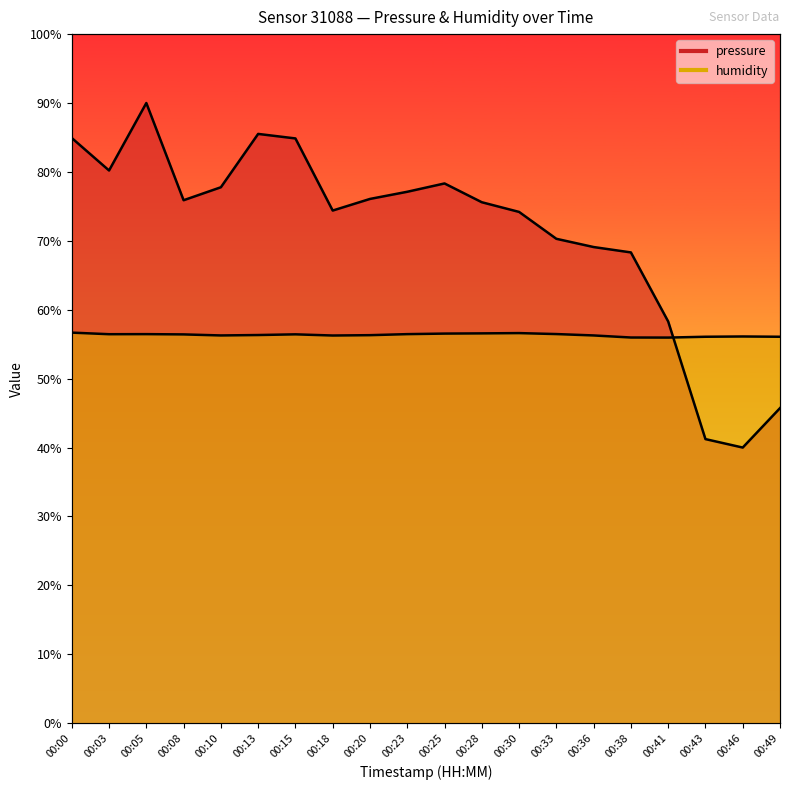

Which series ends up on top after the final intersection of pressure and humidity?

humidity